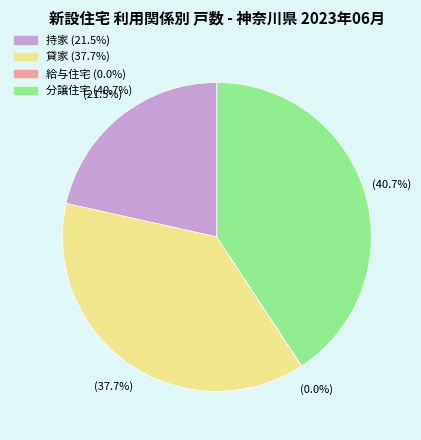

Does 貸家 account for over 50% of the chart?

No